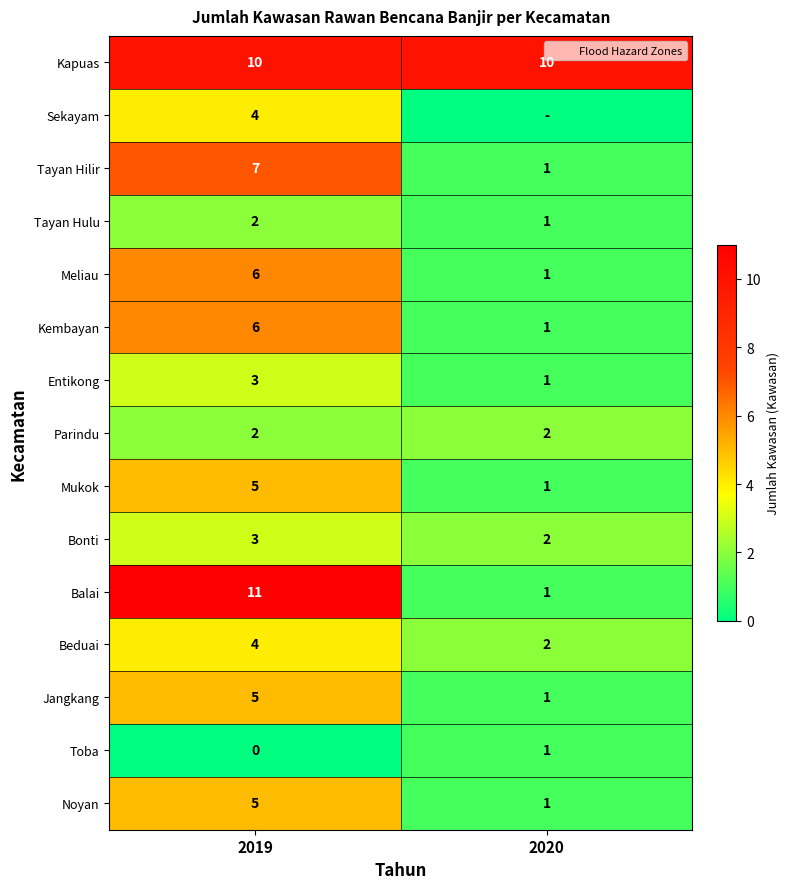

Rank the categories by Beduai value from lowest to highest.

2020, 2019